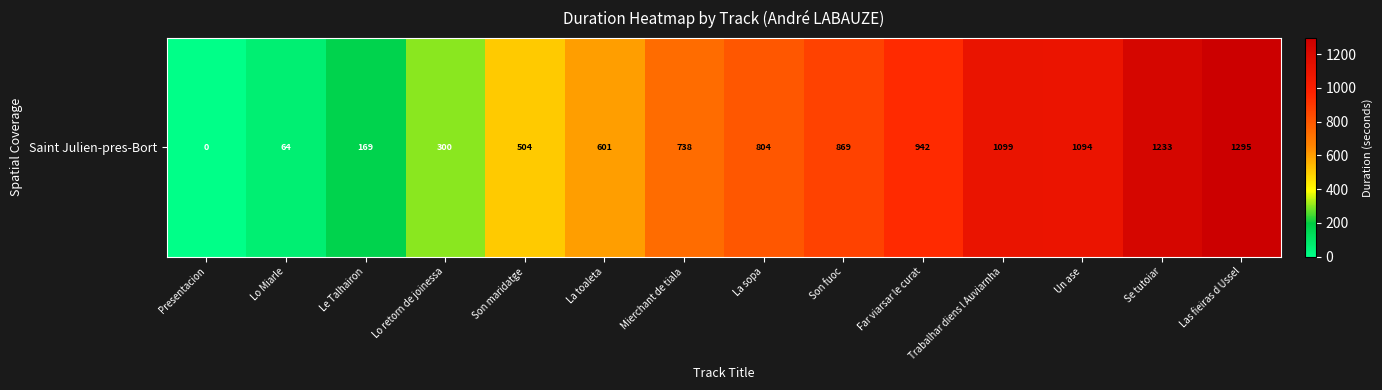

Reading left to right, transcribe all the data shown in this chart.

Presentacion=0	Lo Miarle=64	Le Talhairon=169	Lo retorn de joinessa=300	Son maridatge=504	La toaleta=601	Mierchant de tiala=738	La sopa=804	Son fuoc=869	Far viarsar le curat=942	Trabalhar diens l Auviarnha=1099	Un ase=1094	Se tutoiar=1233	Las fieiras d Ussel=1295